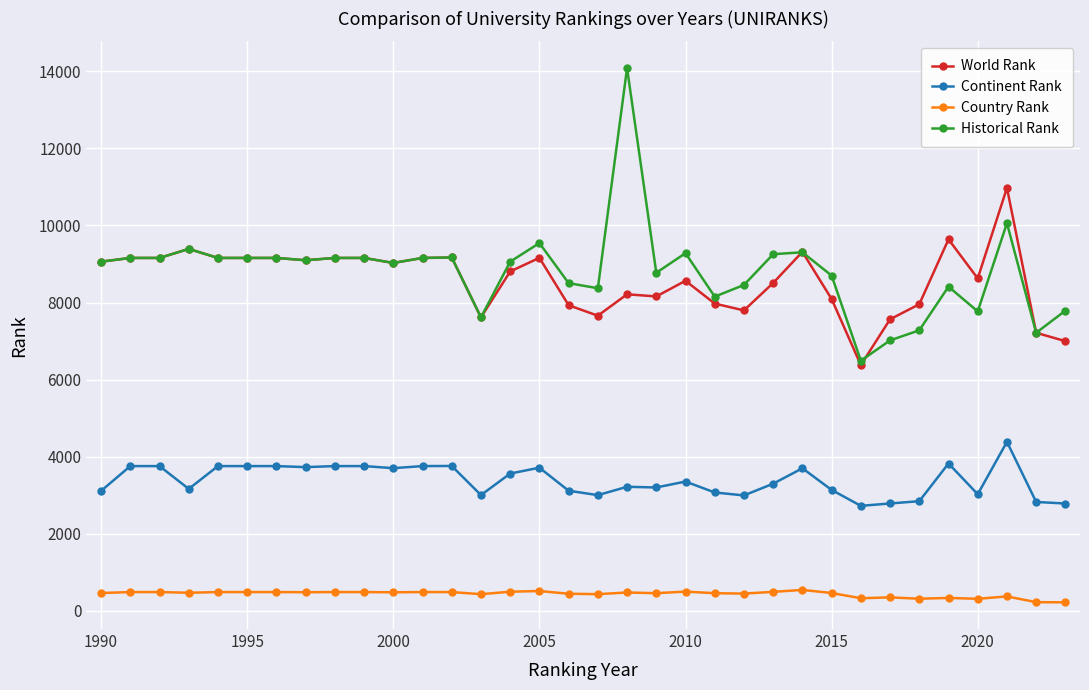

True or false: World Rank and Country Rank intersect in this chart.

False